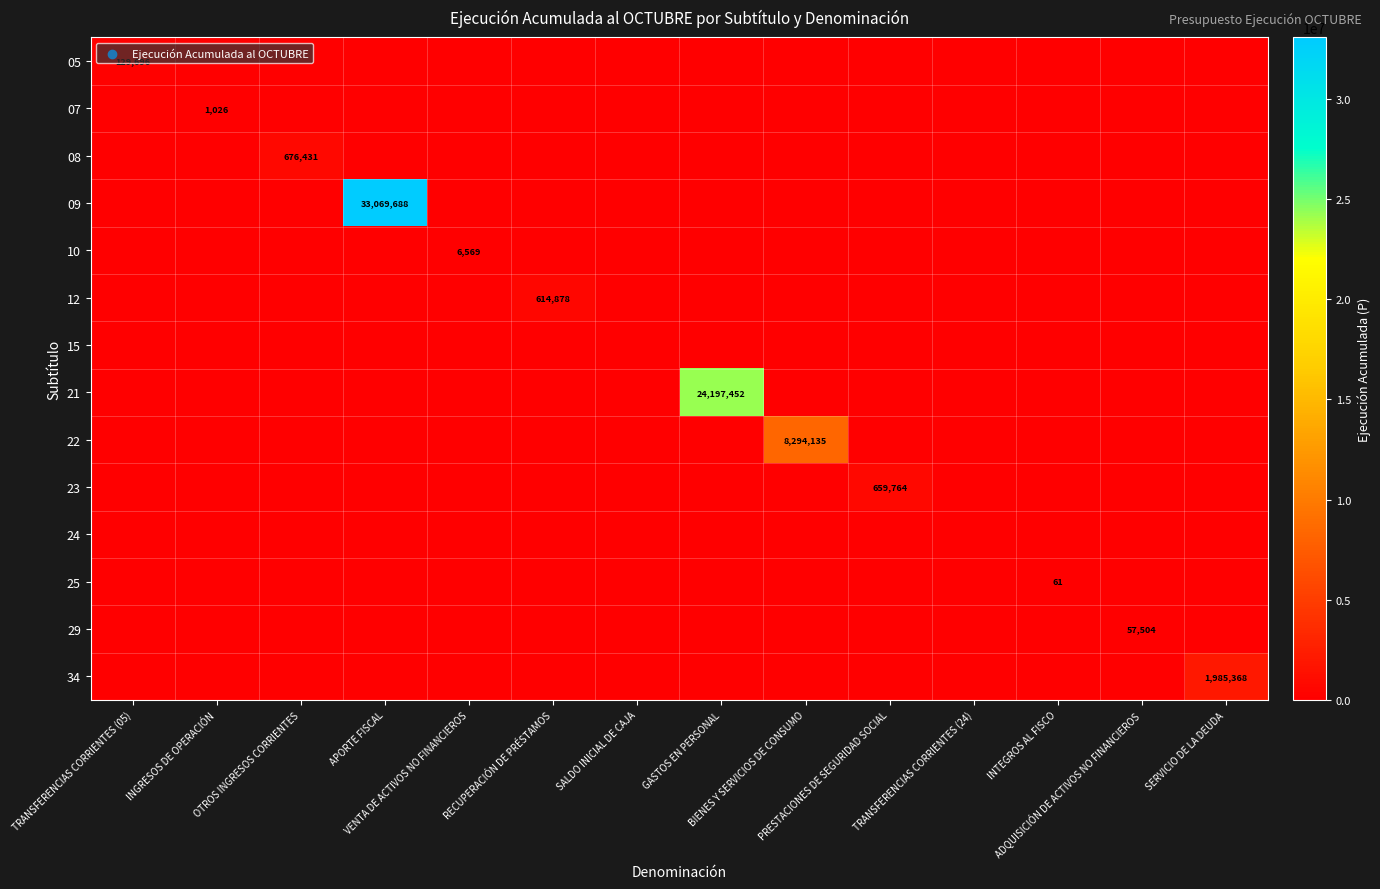

Which category has the lowest value in the 08 series?

TRANSFERENCIAS CORRIENTES (05)